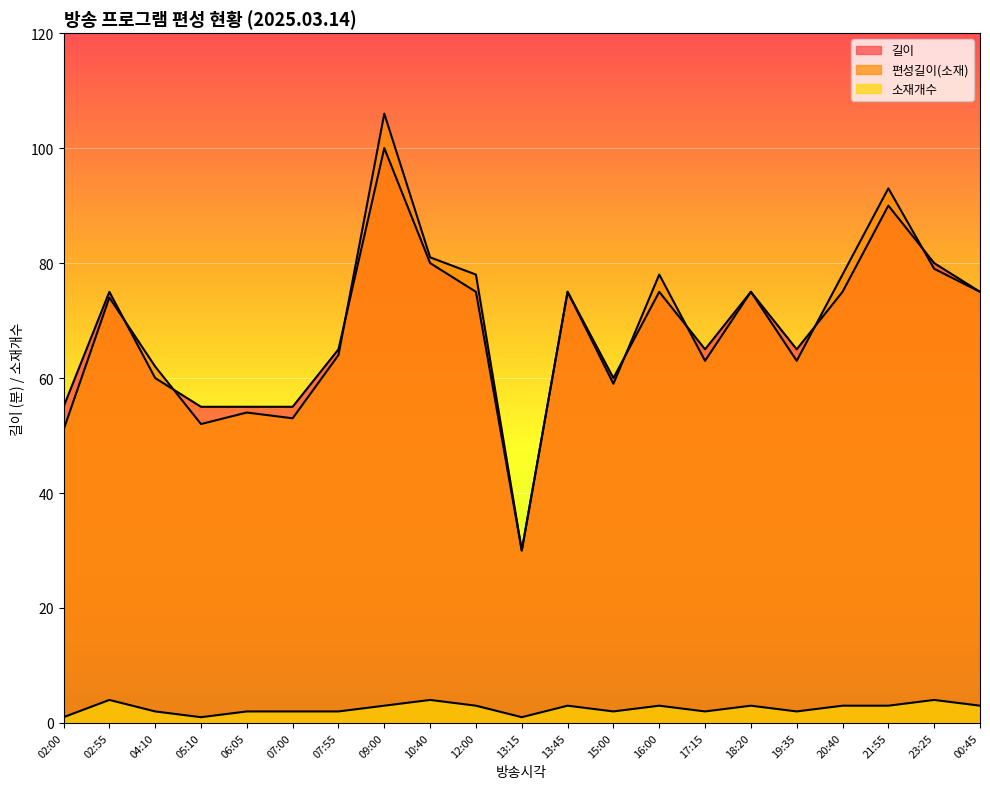

Reading left to right, what are all the values shown in this chart?

길이: 55	75	60	55	55	55	65	100	80	75	30	75	60	75	65	75	65	75	90	80	75
편성길이(소재): 51	74	62	52	54	53	64	106	81	78	30	75	59	78	63	75	63	78	93	79	75
소재개수: 1	4	2	1	2	2	2	3	4	3	1	3	2	3	2	3	2	3	3	4	3